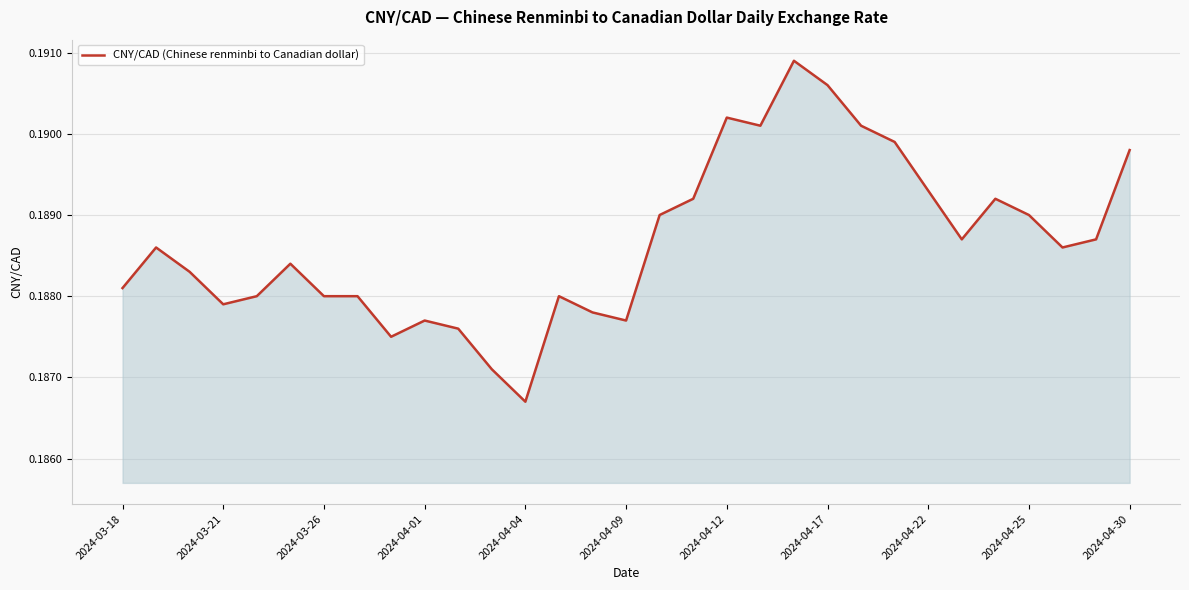

At which category does the chart reach its minimum across all series?

2024-04-04